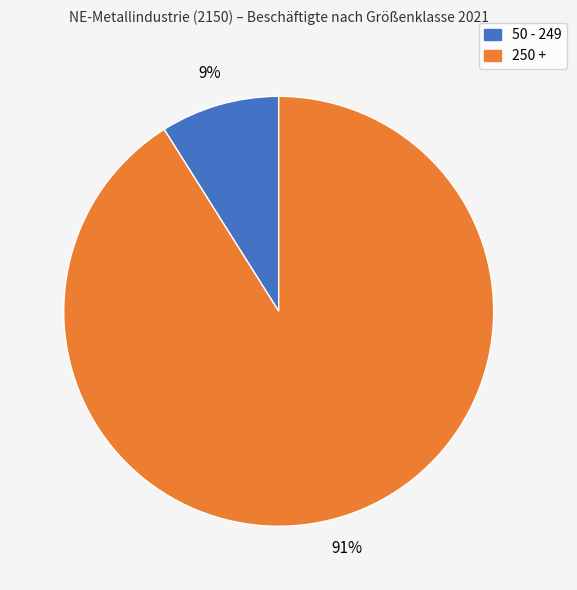

Between 50 - 249 and 250 +, which is larger?

250 +